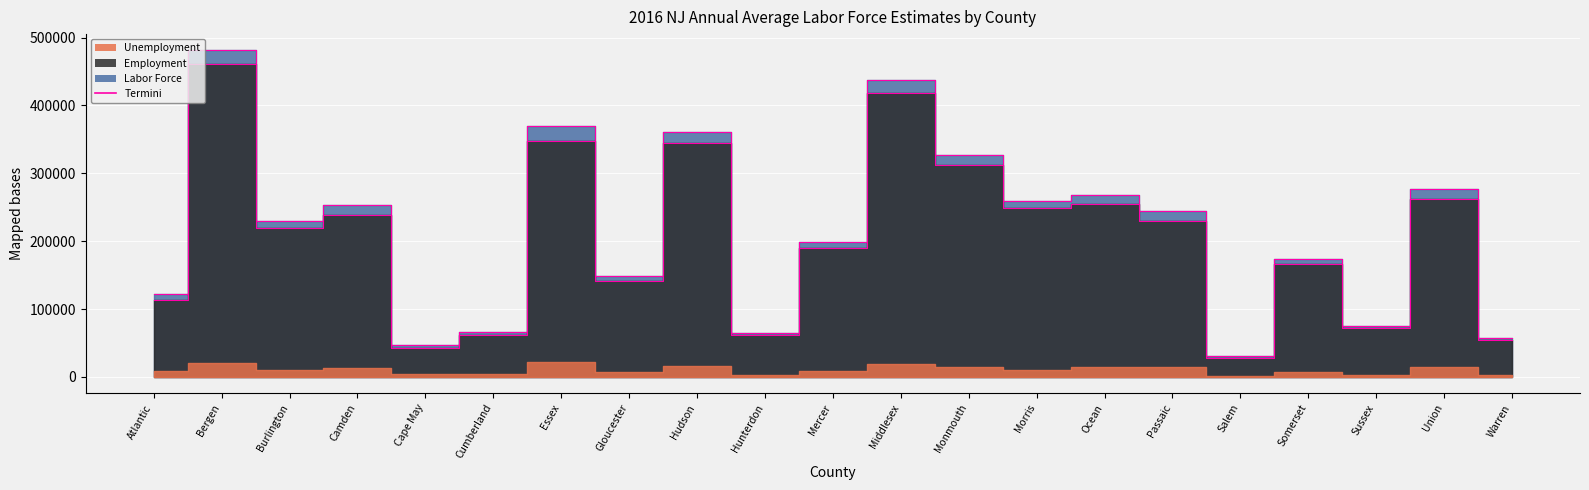

The value of Employment edge at Cumberland is 61413. True or false?

True